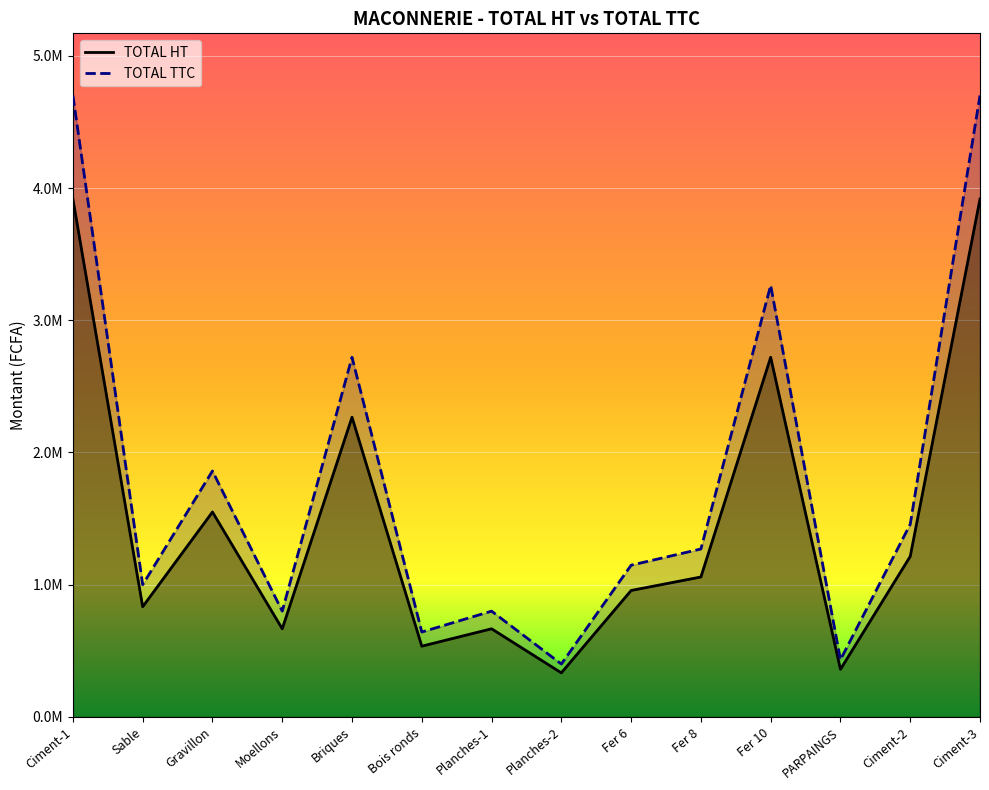

Read the TOTAL TTC value at Sable.

1000000.1